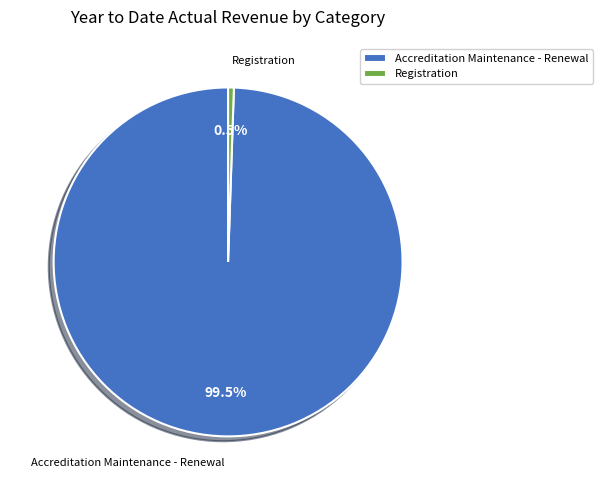

What is the majority slice?

Accreditation Maintenance - Renewal